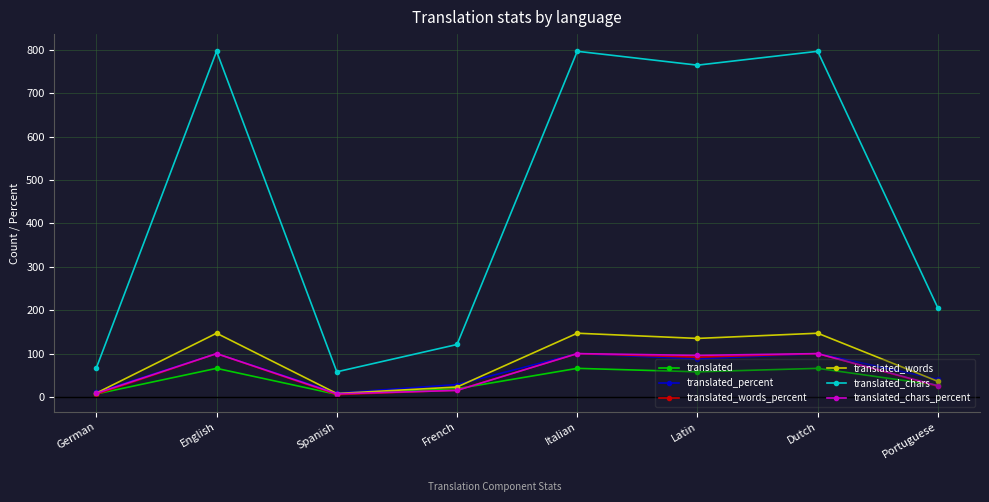

What is the maximum value shown in the chart?

797.0